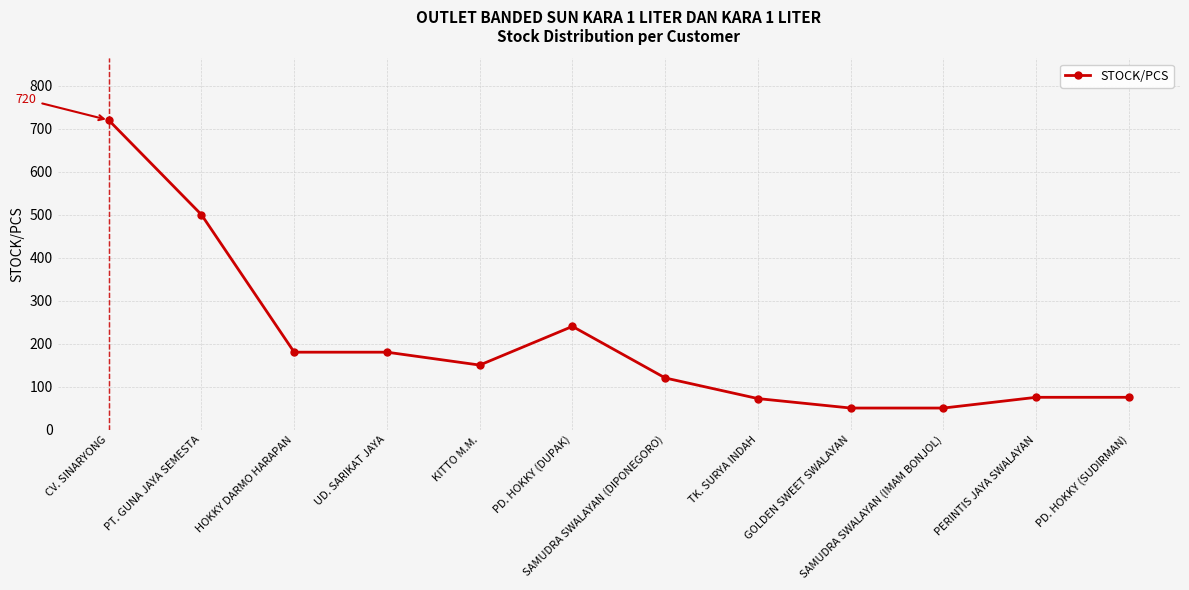

The chart shows a value of 76 at GOLDEN SWEET SWALAYAN. True or false?

False